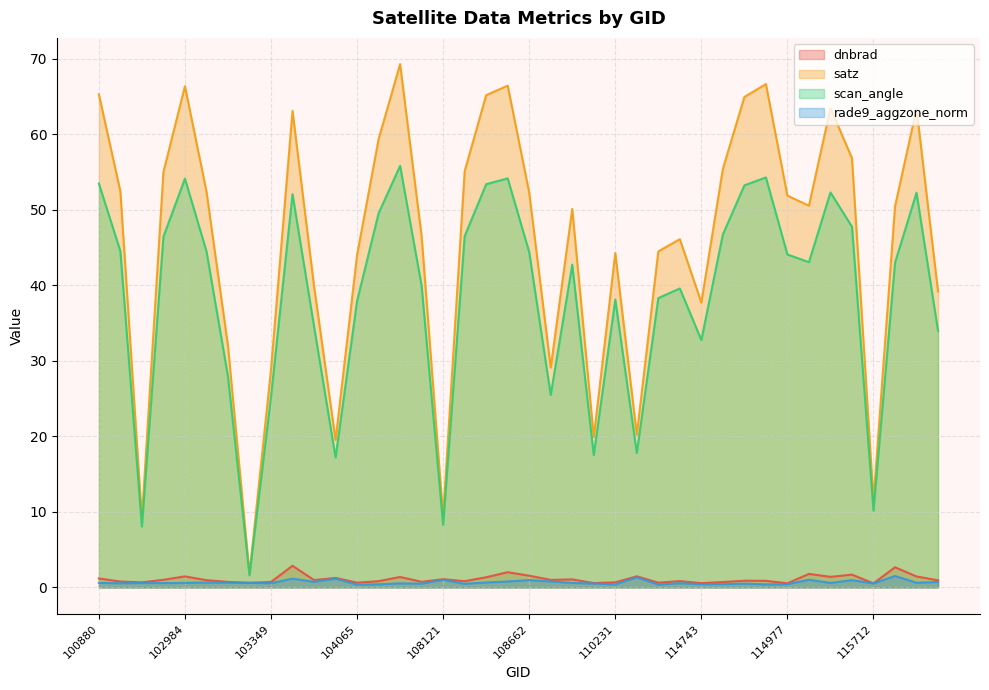

At 120719, list the series in order from largest to smallest.

satz, scan_angle, dnbrad, rade9_aggzone_norm